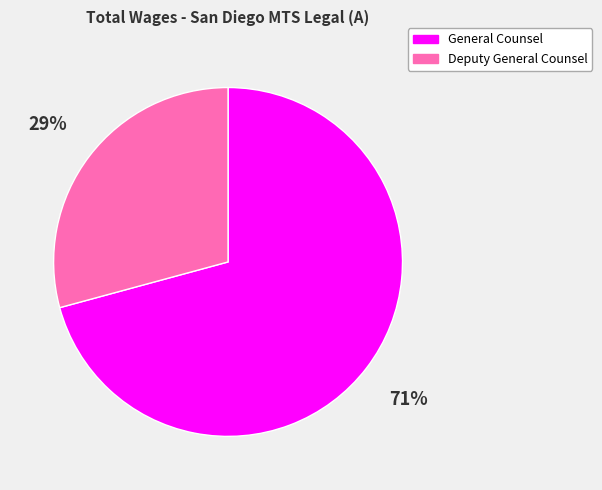

To the nearest percent, what percentage of the pie is Deputy General Counsel?

29%